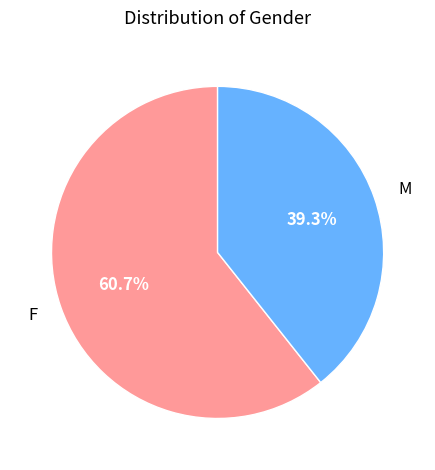

What is the largest slice in the pie chart?

F